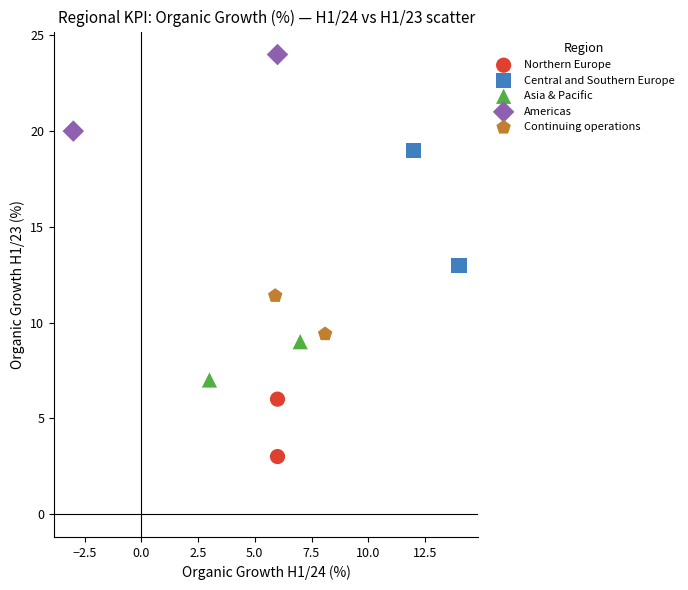

Which series has the widest spread of Y values?

Central and Southern Europe